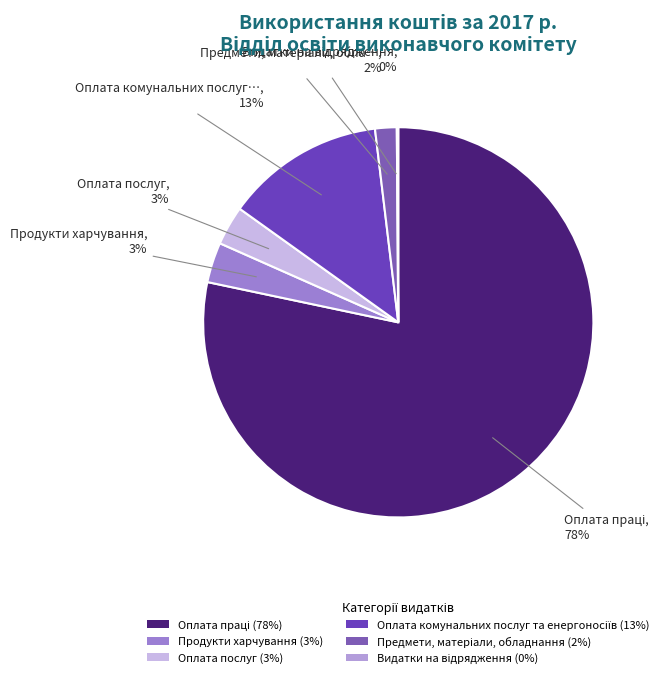

How many slices are in this pie chart?

6